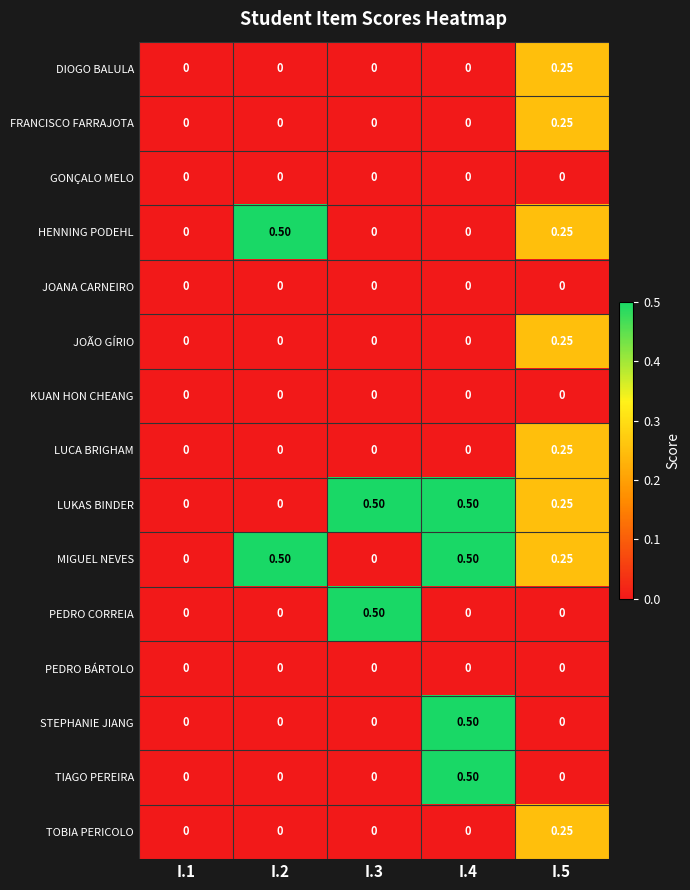

Count the number of data series in this chart.

15